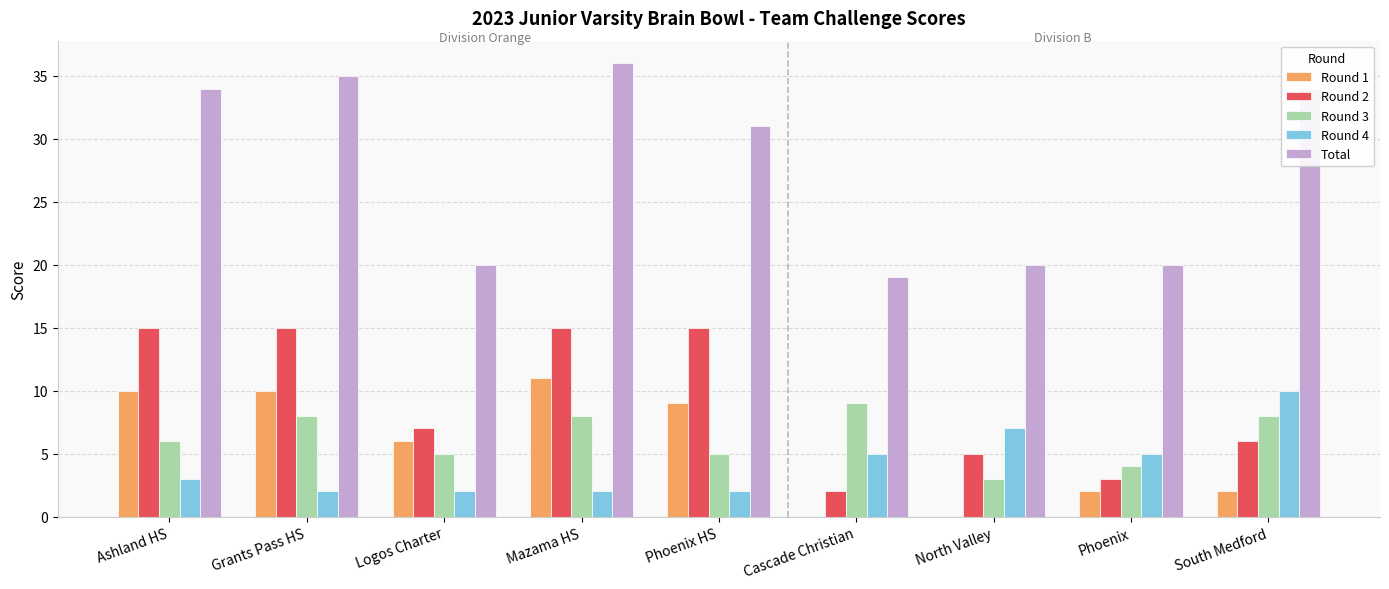

What is the sum of the Round 1 values at South Medford and Phoenix?

4